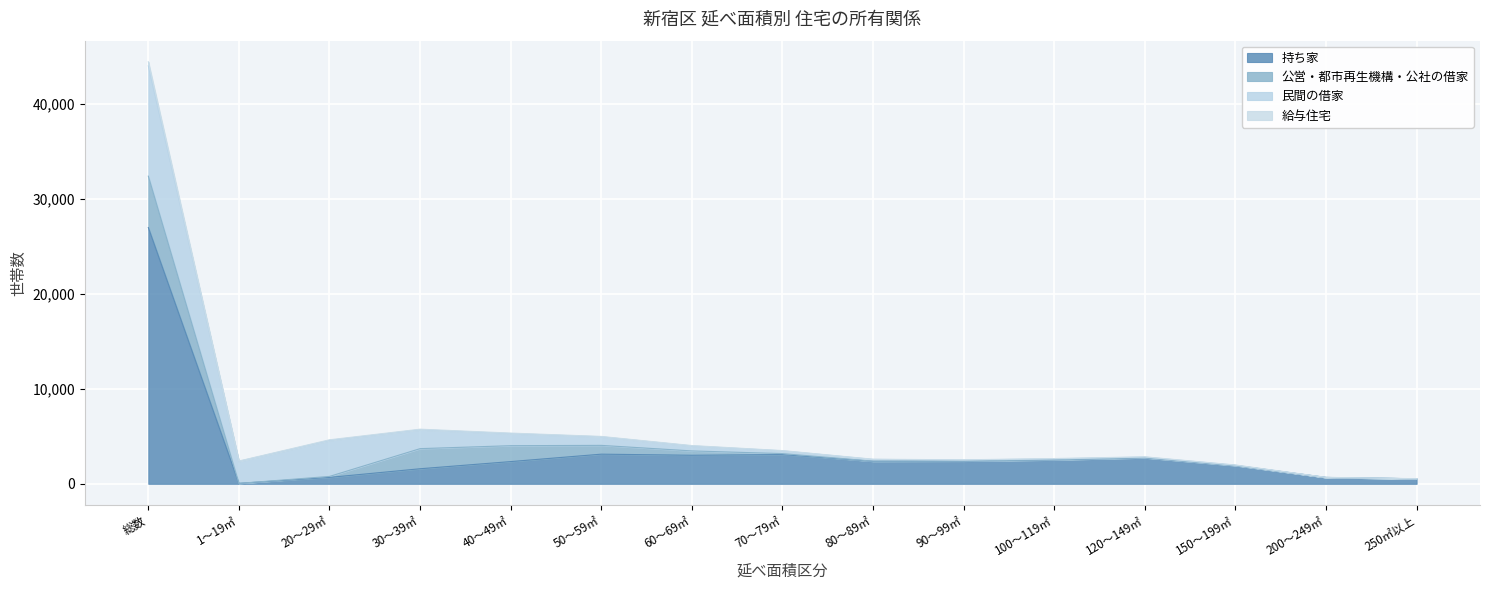

At which label does 持ち家 reach its peak?

総数